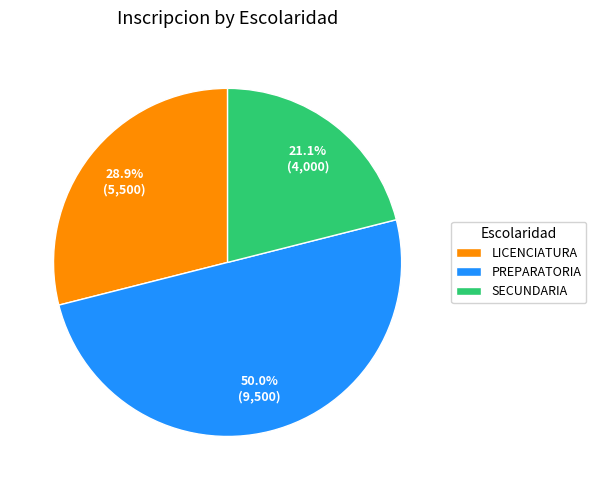

Does SECUNDARIA represent more than half of the total?

No